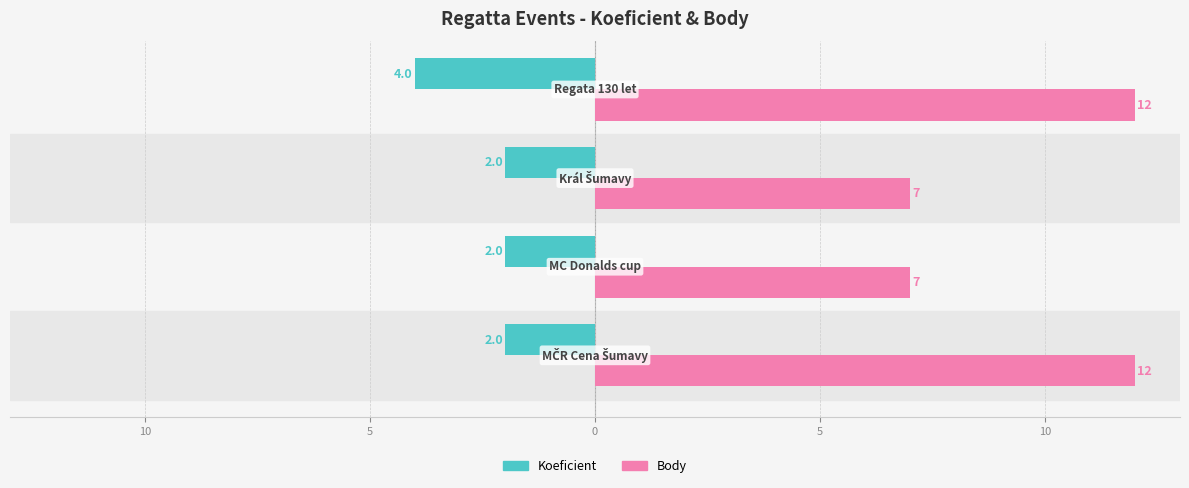

What are all the series names shown in the legend?

Koeficient, Body